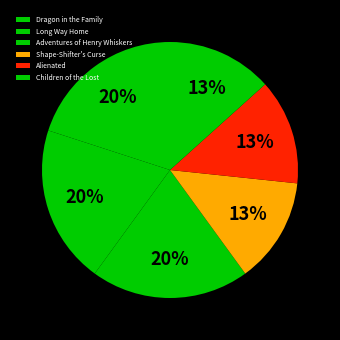

Is it true that Long Way Home is 20% of the pie?

True